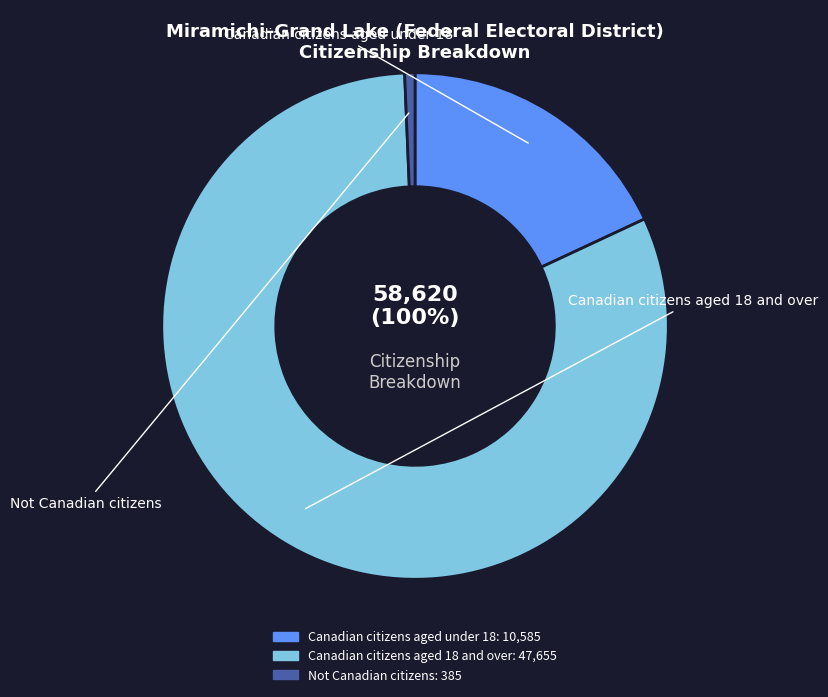

How many slices are in this pie chart?

3